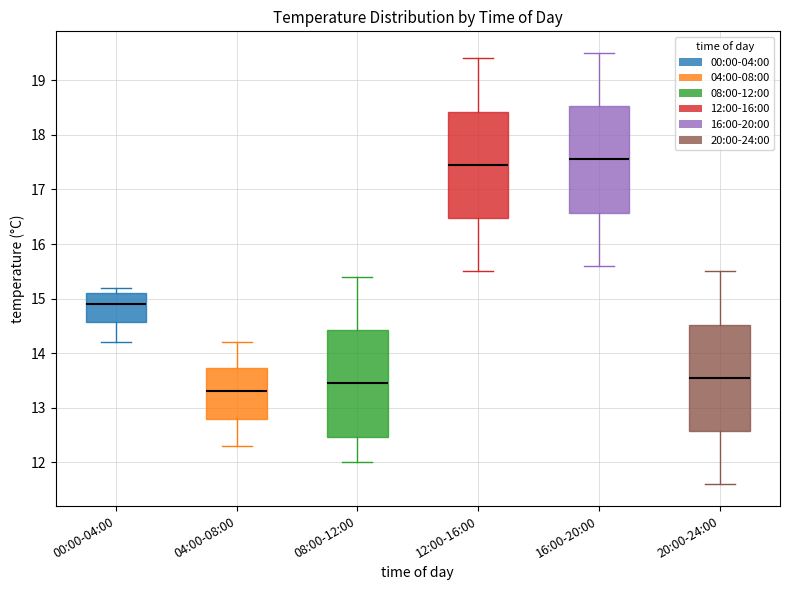

Which box's median line is the highest?

16:00-20:00